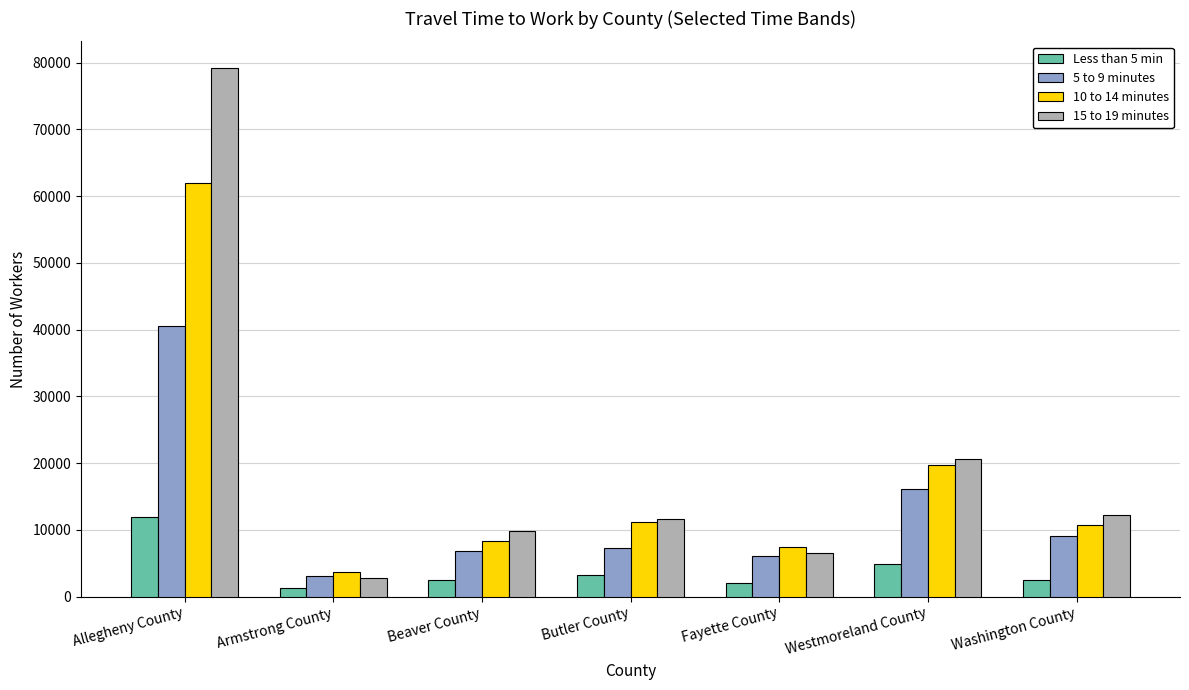

What position from the right is Armstrong County?

6